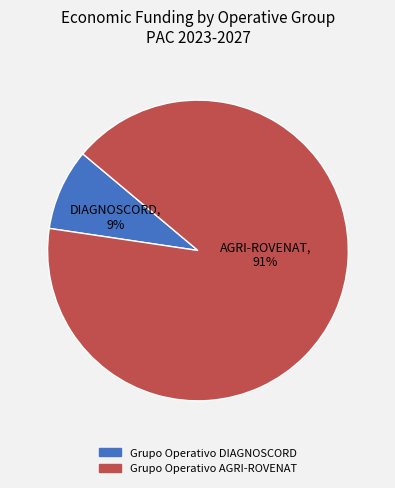

To the nearest percent, what is the difference between the Grupo Operativo DIAGNOSCORD and Grupo Operativo AGRI-ROVENAT slice percentages?

82%